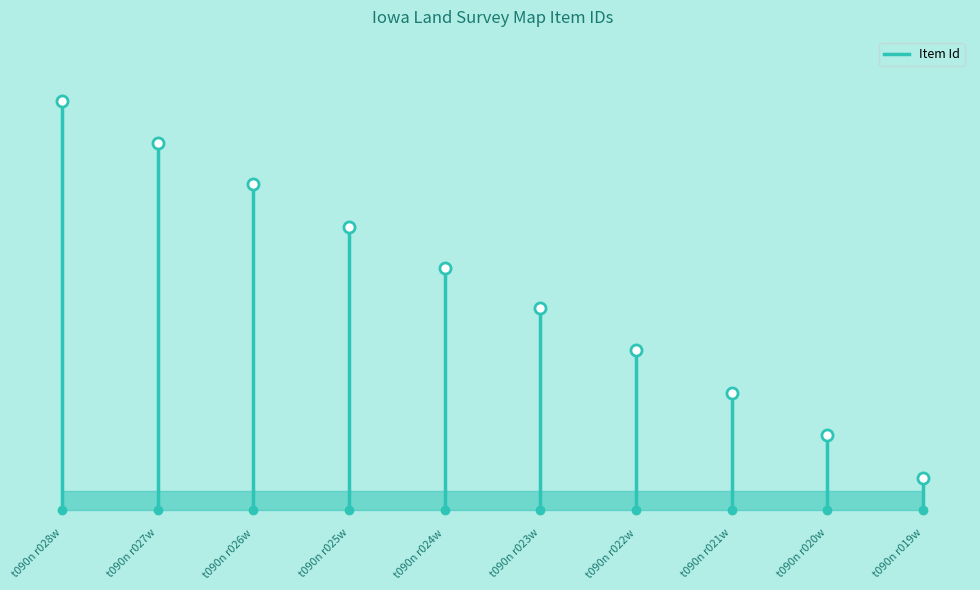

What is the value of the 1st point from the left?

37465